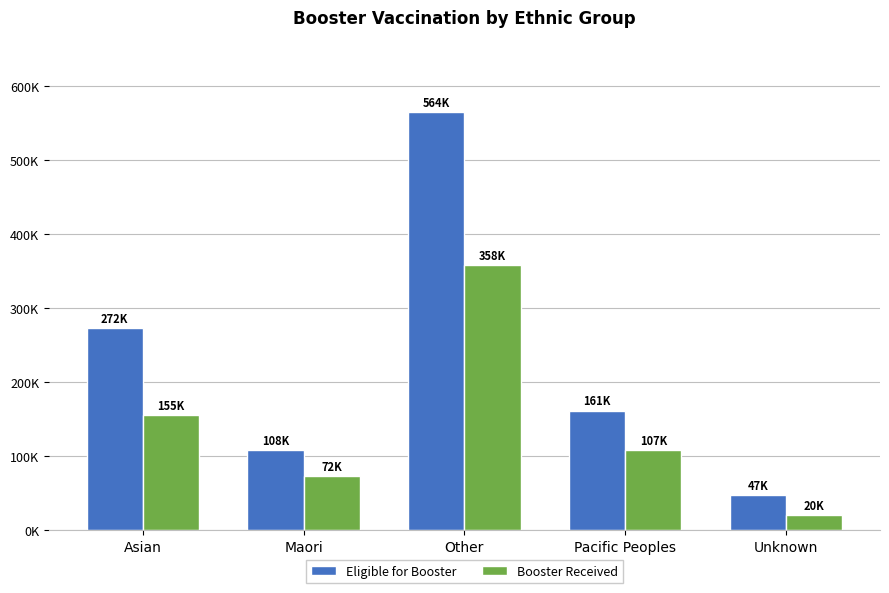

What is the difference between the highest and lowest values at Maori?

35754